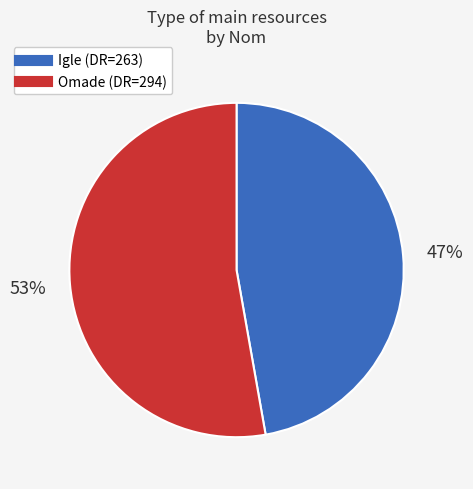

What is the majority slice?

Omade